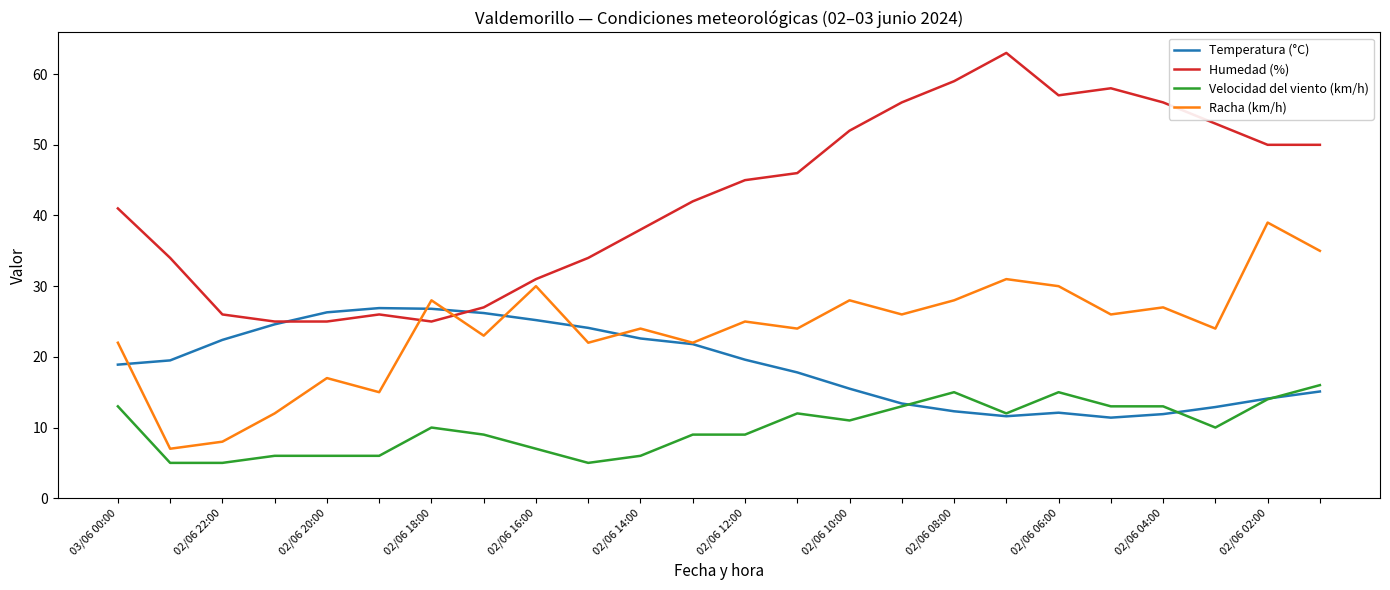

How many interior local peaks does the Humedad (%) series have?

3